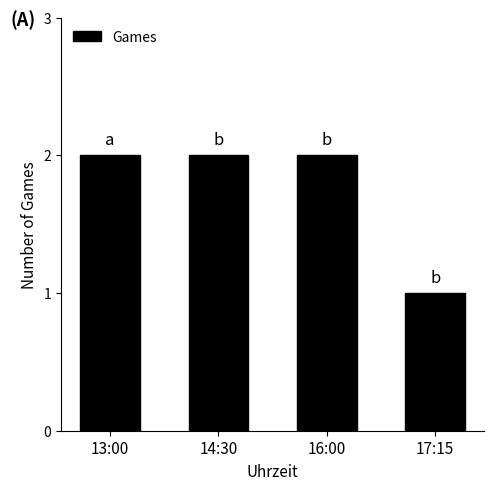

Are the bars grouped side by side (vs. stacked)?

No